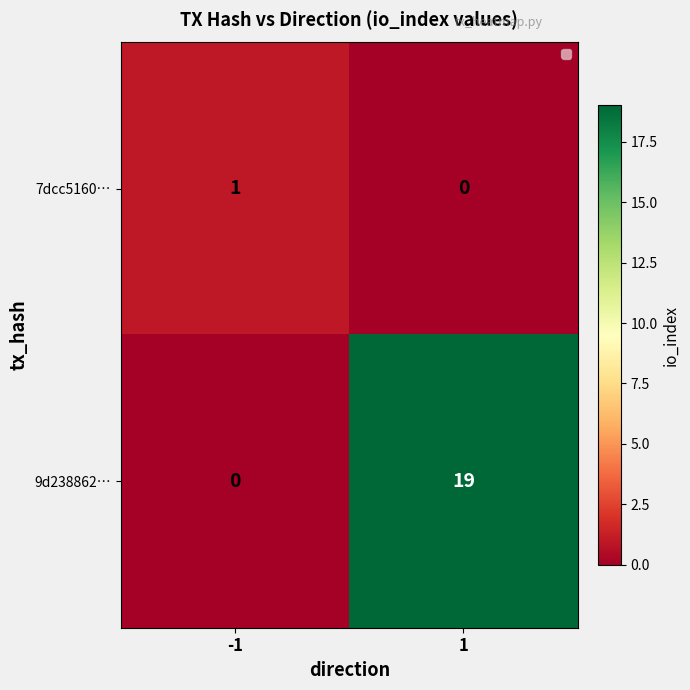

Rank the series by their average value, from highest to lowest.

9d238862…, 7dcc5160…